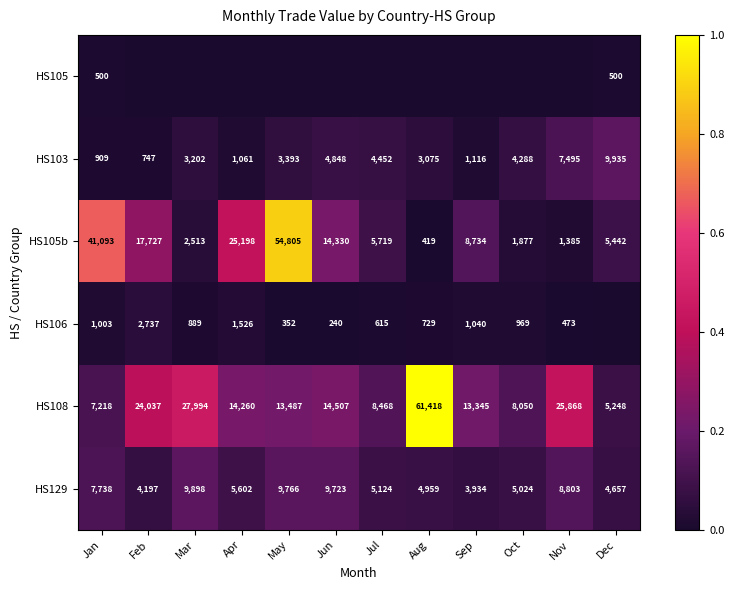

True or false: HS106 has a value of 0.0 at Oct.

False